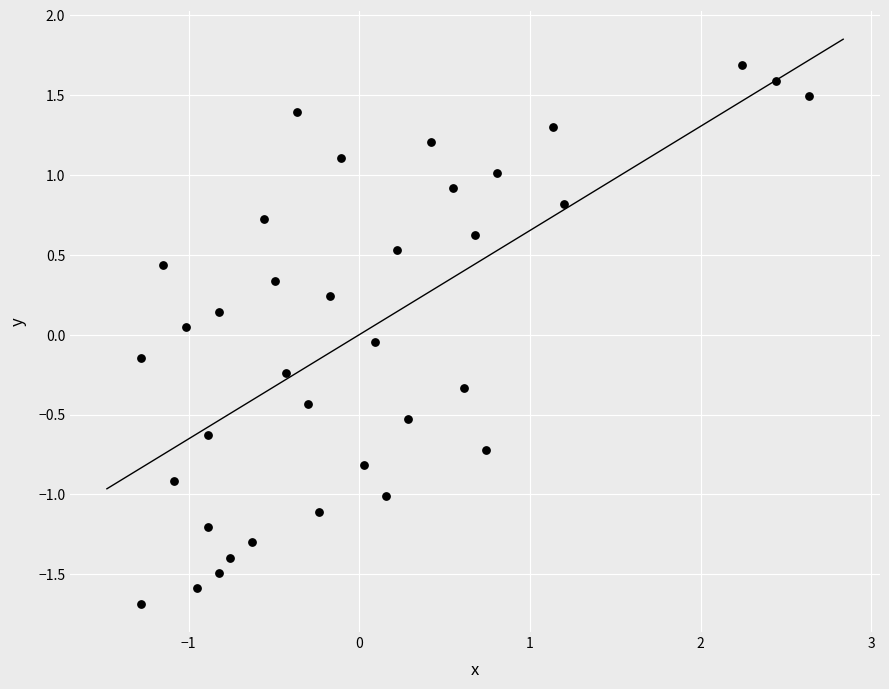

What is the range of X values (max minus min)?

3.9